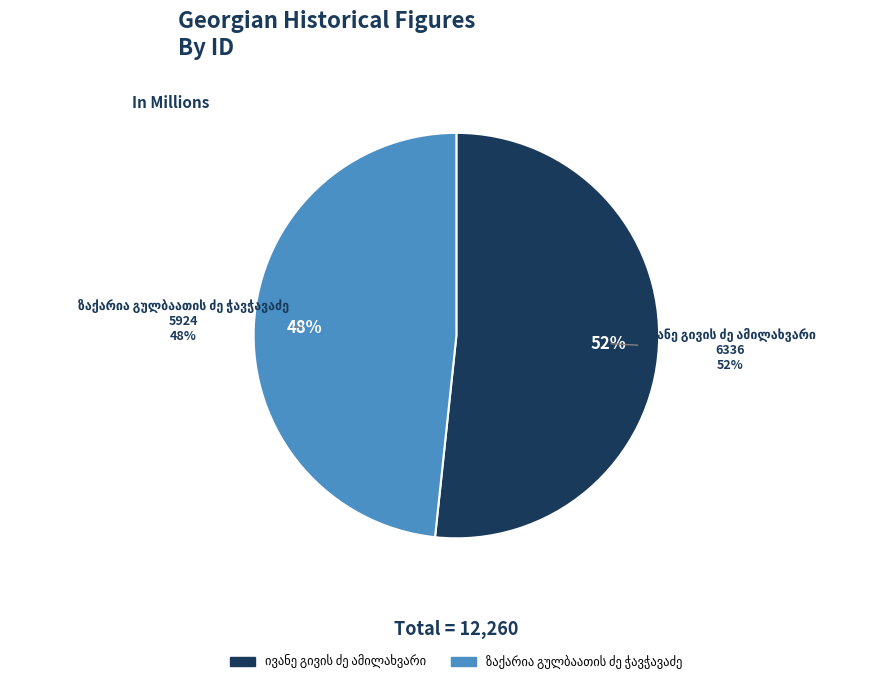

Do ზაქარია გულბაათის ძე ჭავჭავაძე and ივანე გივის ძე ამილახვარი together represent more than half of the pie?

Yes